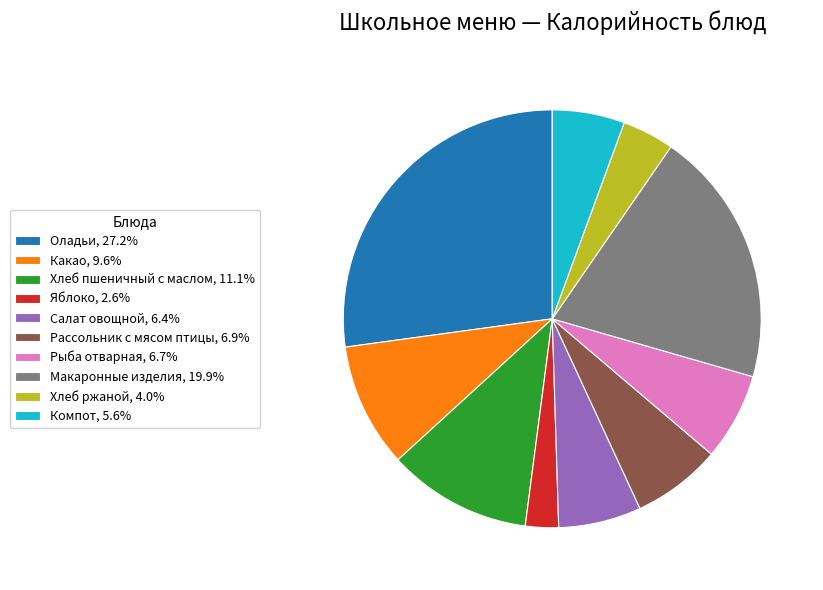

Approximately how many times larger is the value at Рыба отварная, 6.7% compared to Яблоко, 2.6%?

2.6